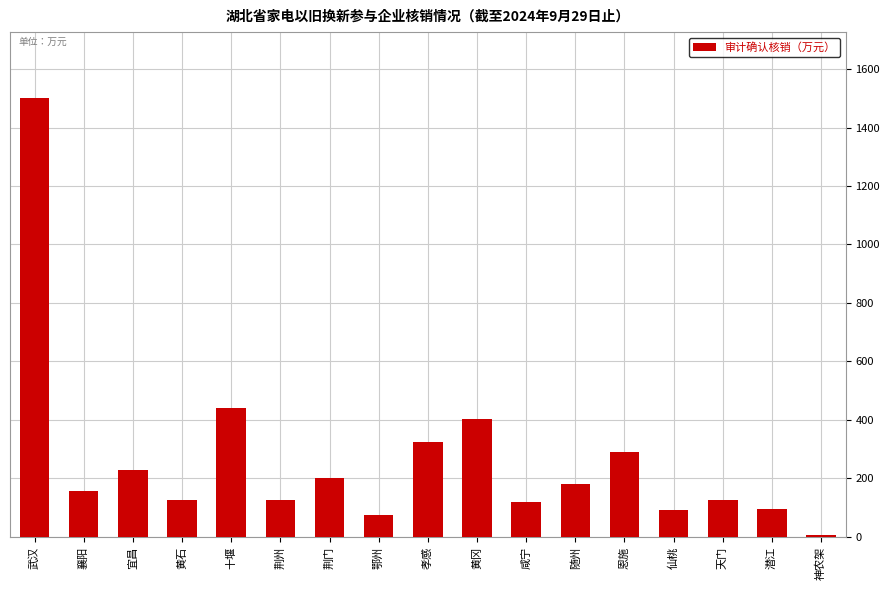

Count the number of categories in the chart.

17